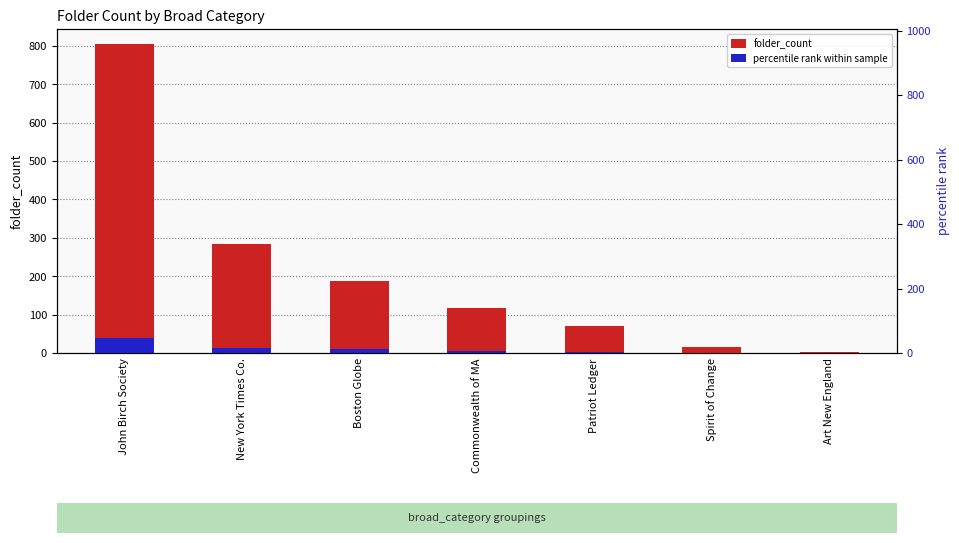

The percentile rank within sample series shows 40.2 at John Birch Society. True or false?

True